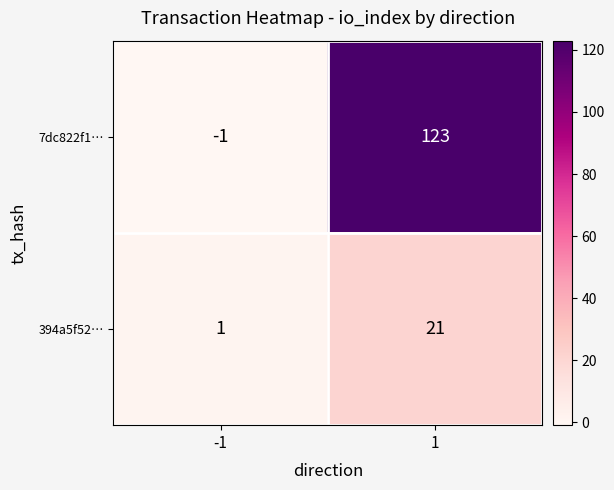

Which series has the largest total across all categories?

7dc822f1…